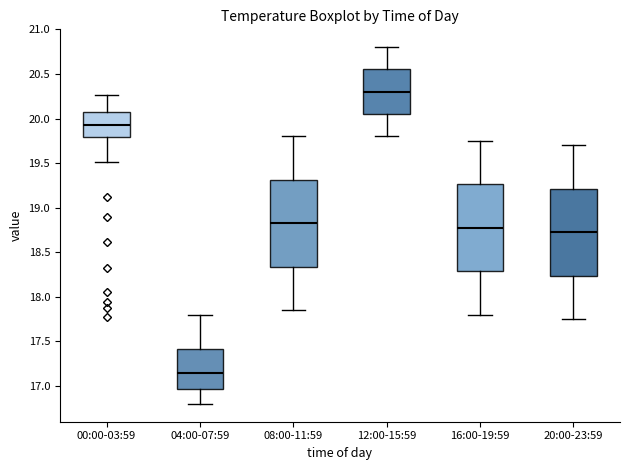

Where is the lower edge of the box for 16:00-19:59 on the y-axis? The values are not printed on the chart, so give them approximately, as read against the axis.

18.30